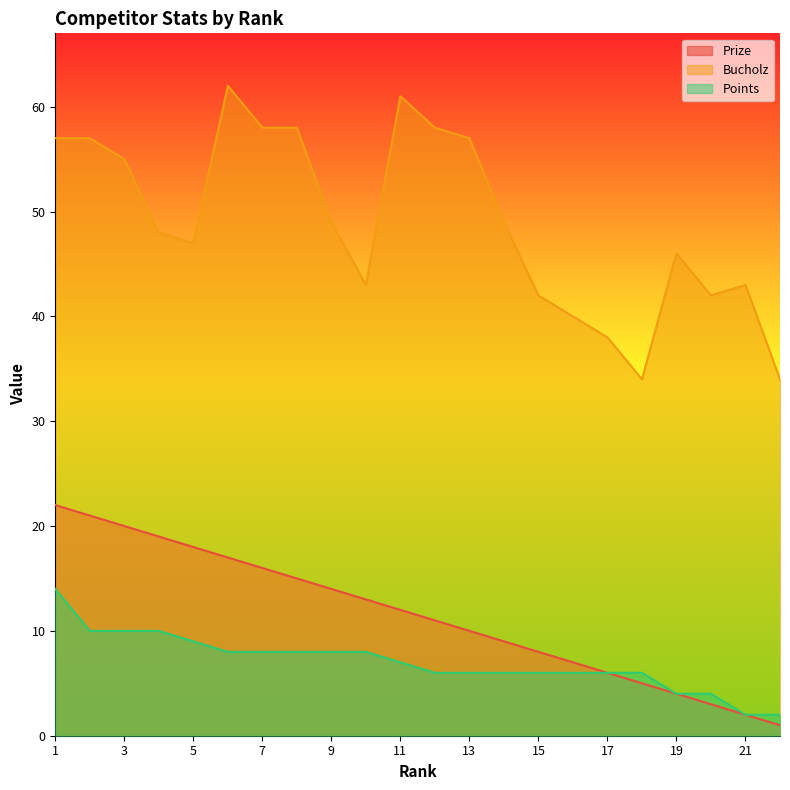

How many data points in Prize are less than 12?

11